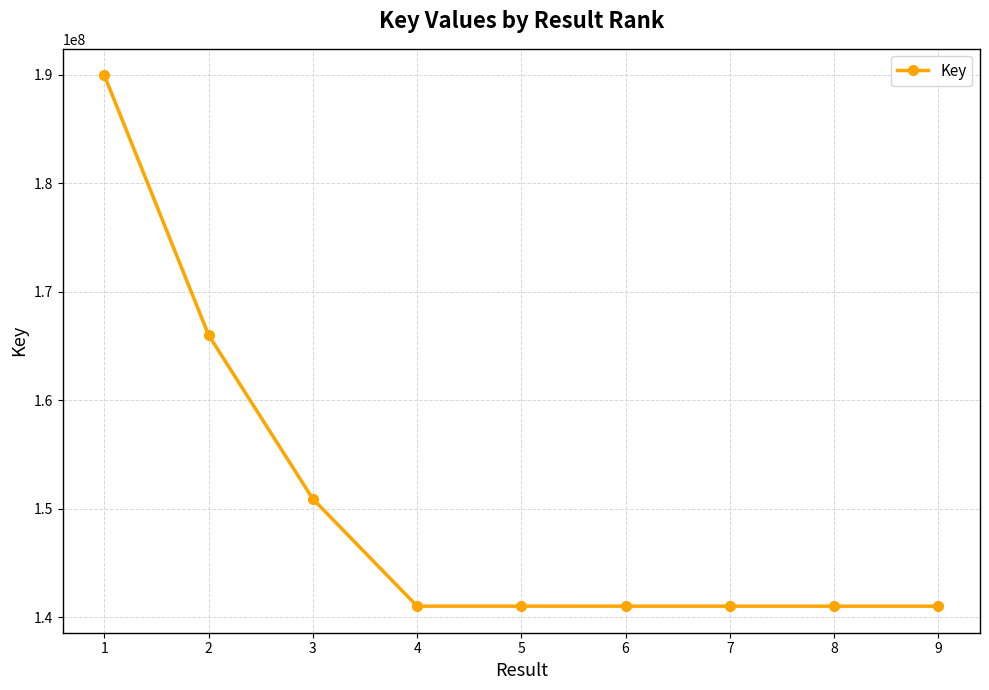

Read the value at 7.

141019112